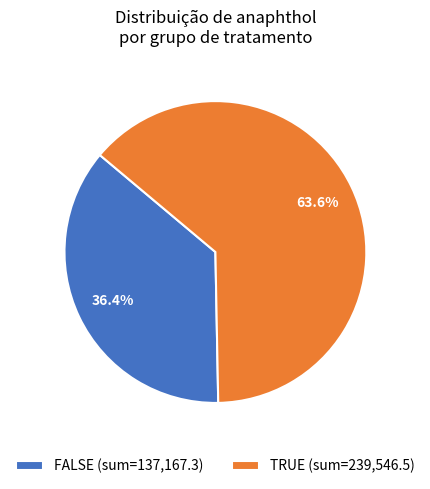

How much of the chart is everything except FALSE (sum=137,167.3)?

63.6%